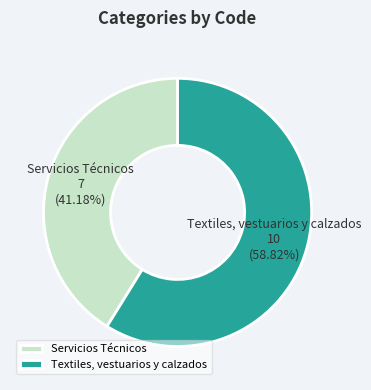

To the nearest percent, what is the difference between the Servicios Técnicos and Textiles, vestuarios y calzados slice percentages?

18%